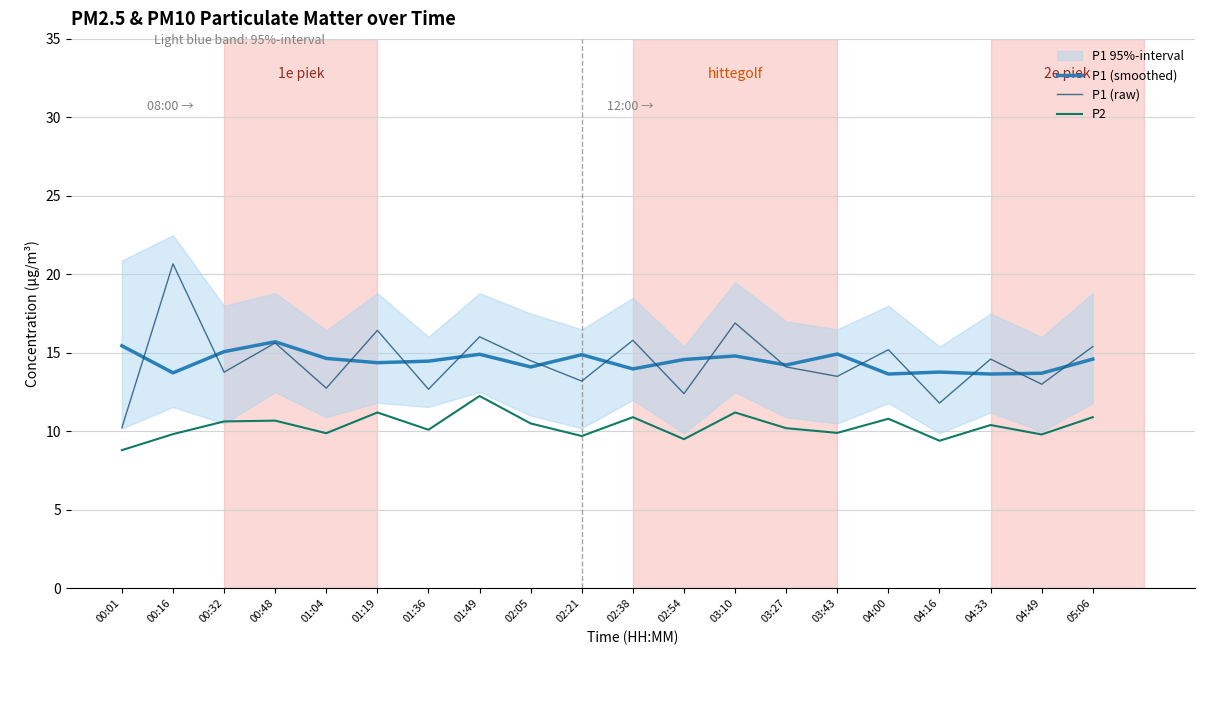

What is the label of the 15th point from the left?

03:43